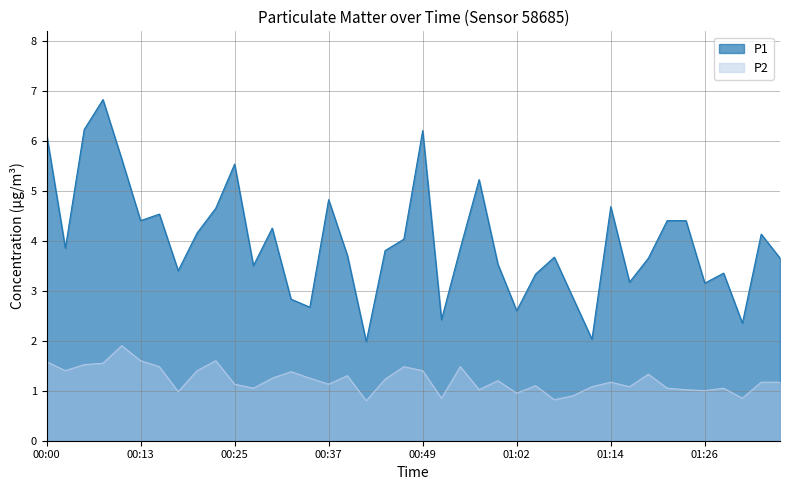

The P2 series shows 1.2 at 00:45. True or false?

True